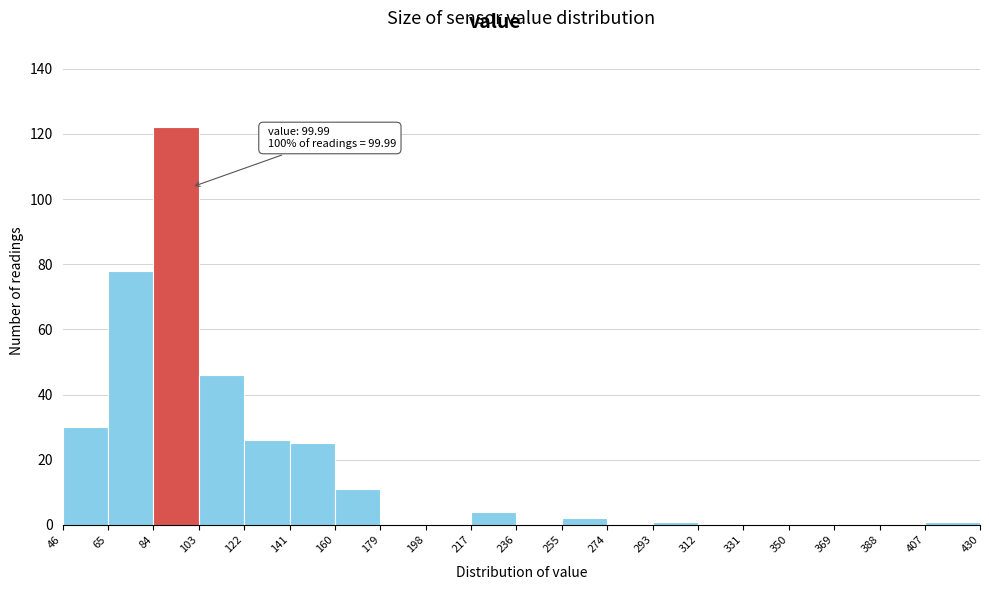

Over which range of the x-axis is the bar tallest?

84 to 103